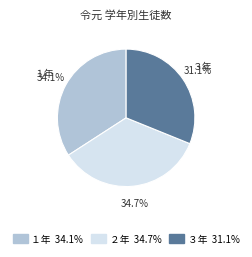

What is the ratio of the value at ３年 to the value at ２年?

0.9